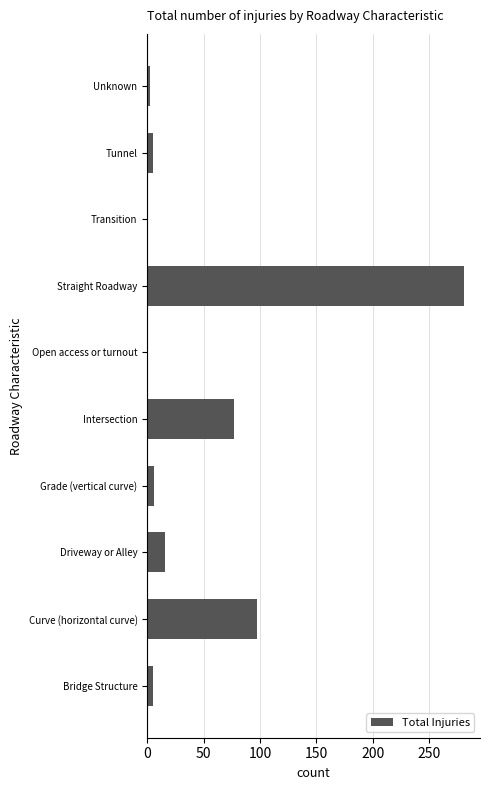

What is the change in value from Driveway or Alley to Grade (vertical curve)?

-10